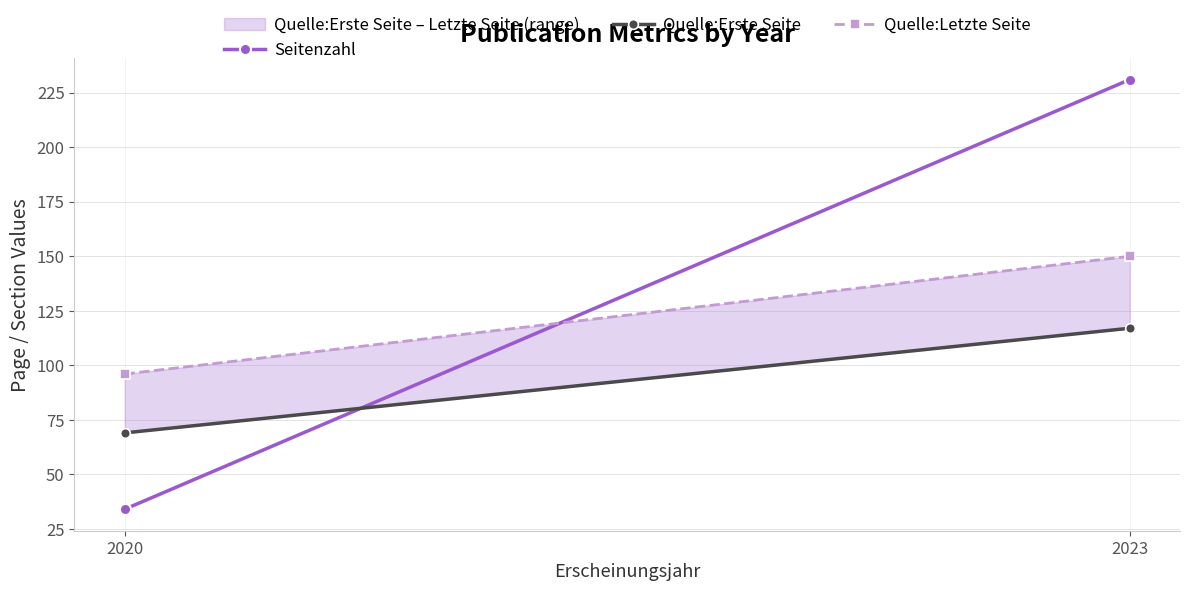

Reading right to left, what are all the values shown in this chart?

Seitenzahl: 231	34
Quelle:Erste Seite: 117	69
Quelle:Letzte Seite: 150	96